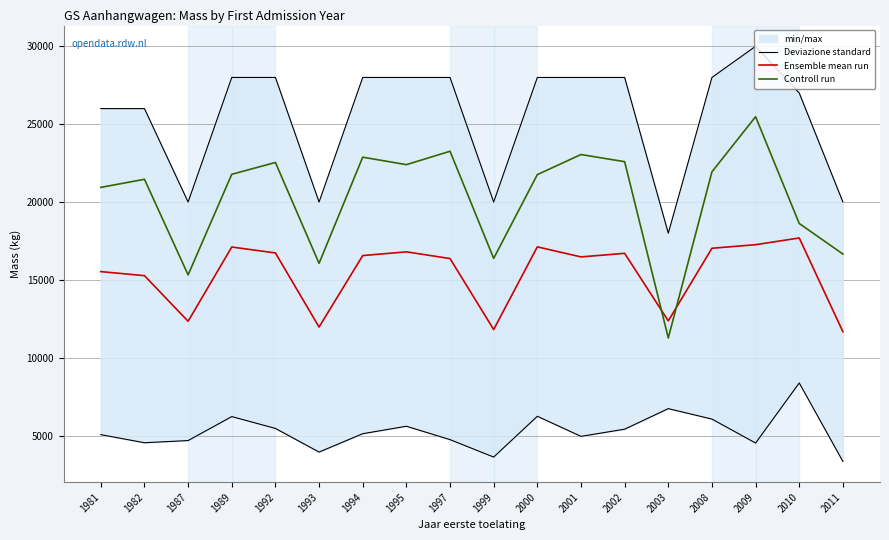

What is the total value across all series at 1993?

31970